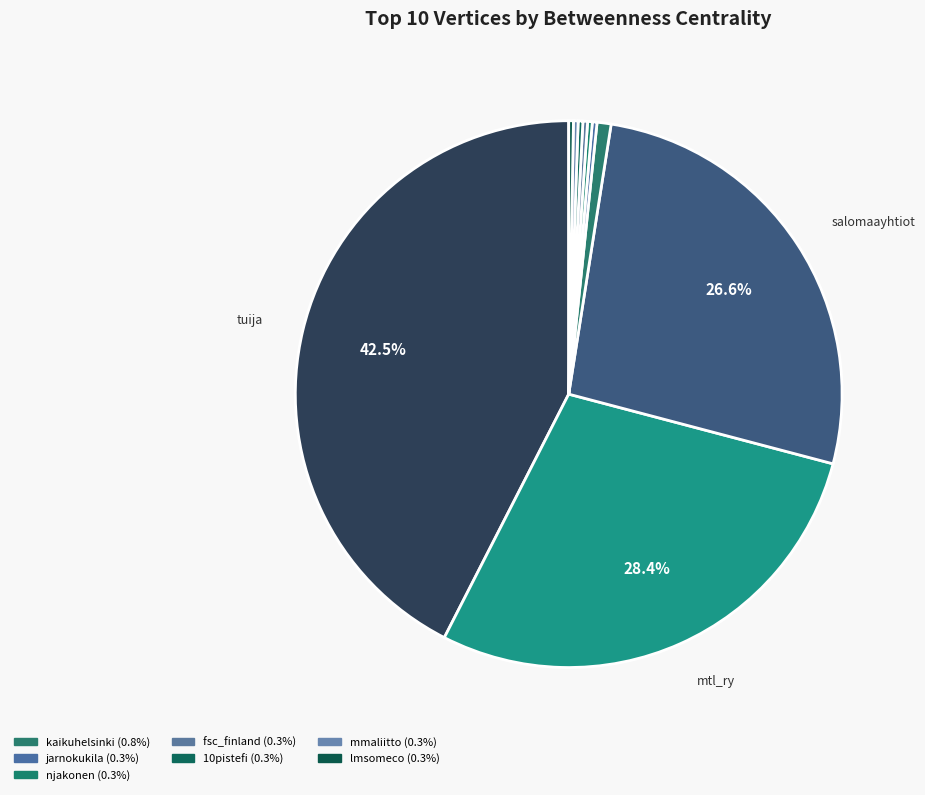

Count the number of slices in the pie.

10